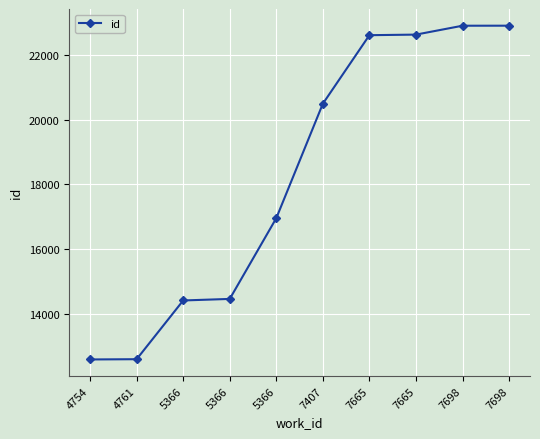

What is the value of the 1st point from the left?

12584